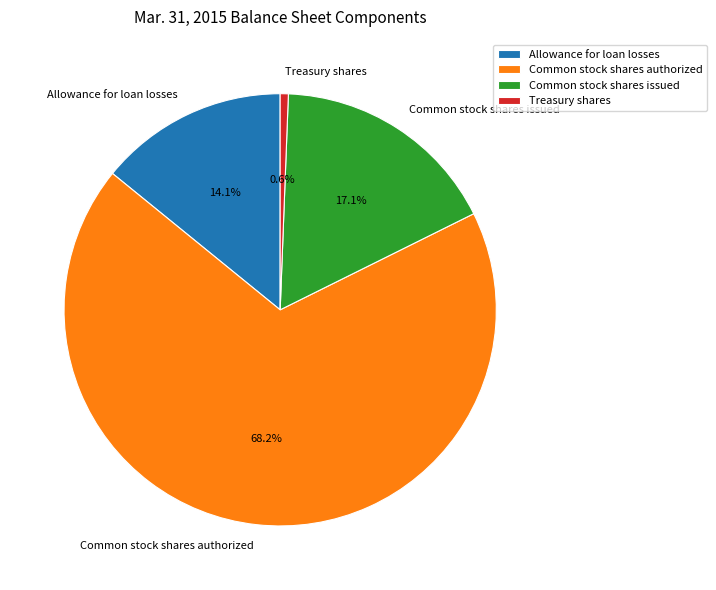

To the nearest percent, what is the combined percentage of Common stock shares authorized and Common stock shares issued?

85%